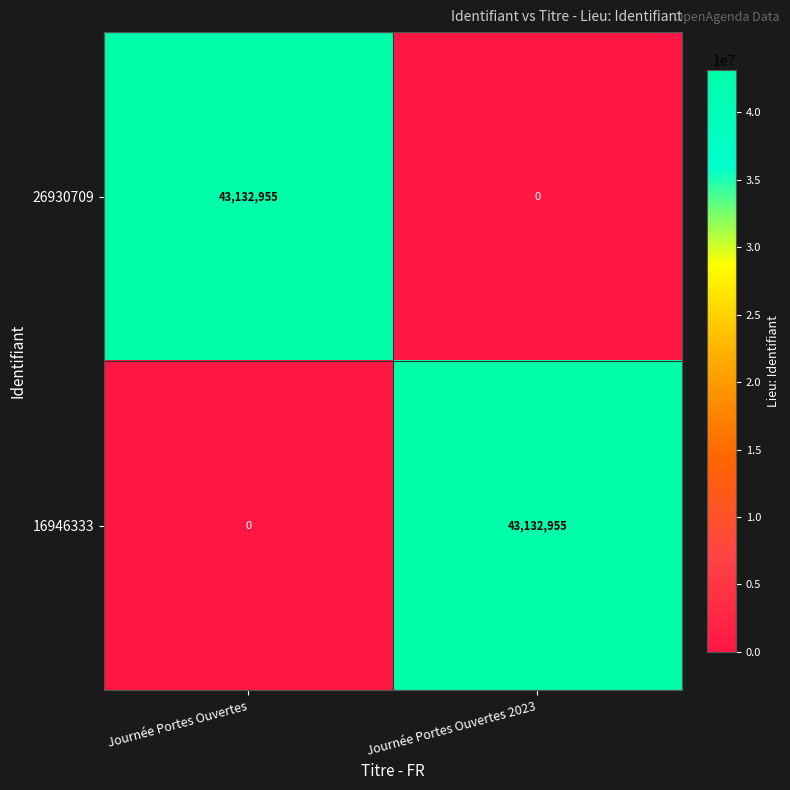

The value of 26930709 at Journée Portes Ouvertes is 70624466. True or false?

False